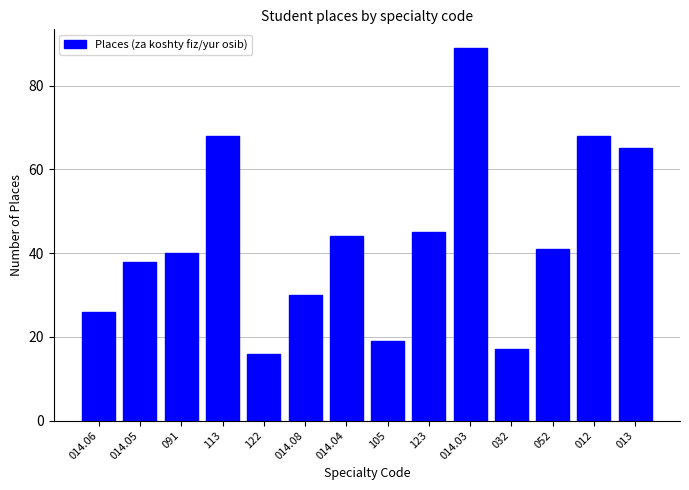

Reading right to left, transcribe all the data shown in this chart.

65	68	41	17	89	45	19	44	30	16	68	40	38	26